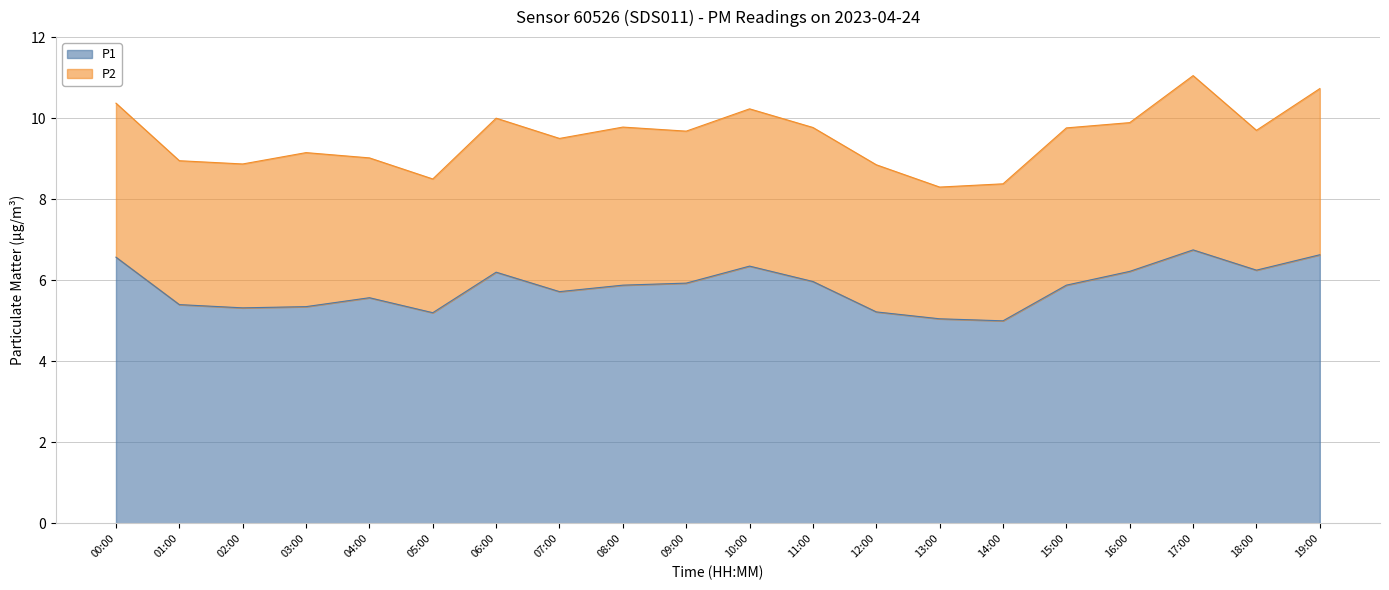

True or false: the data shows 2.8 at 03:00.

False